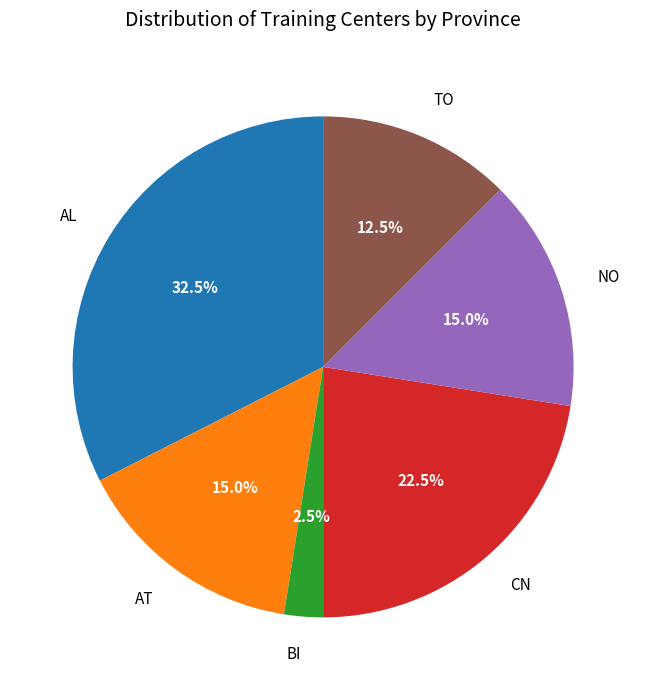

How many segments does this pie chart have?

6